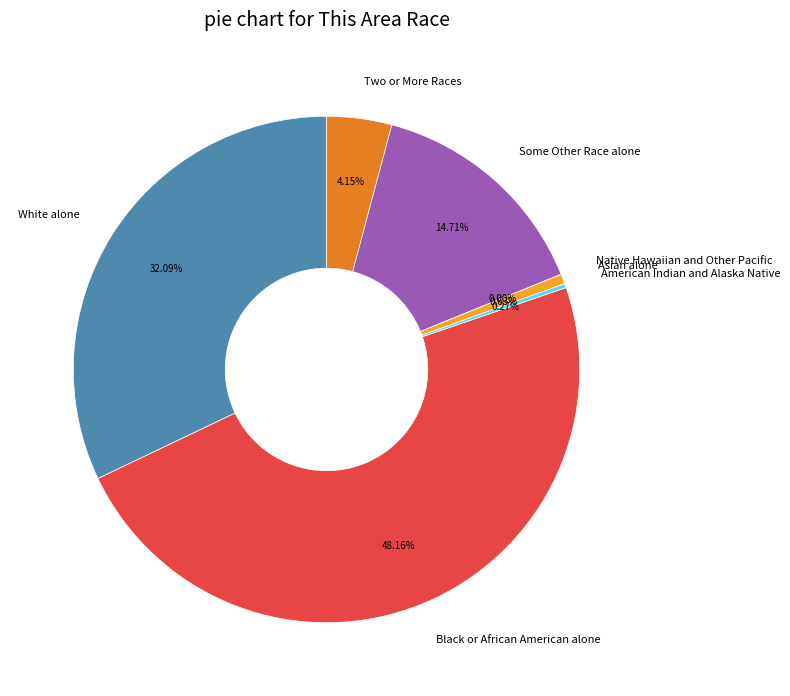

To the nearest percent, what is the combined percentage of Native Hawaiian and Other Pacific and White alone?

32%